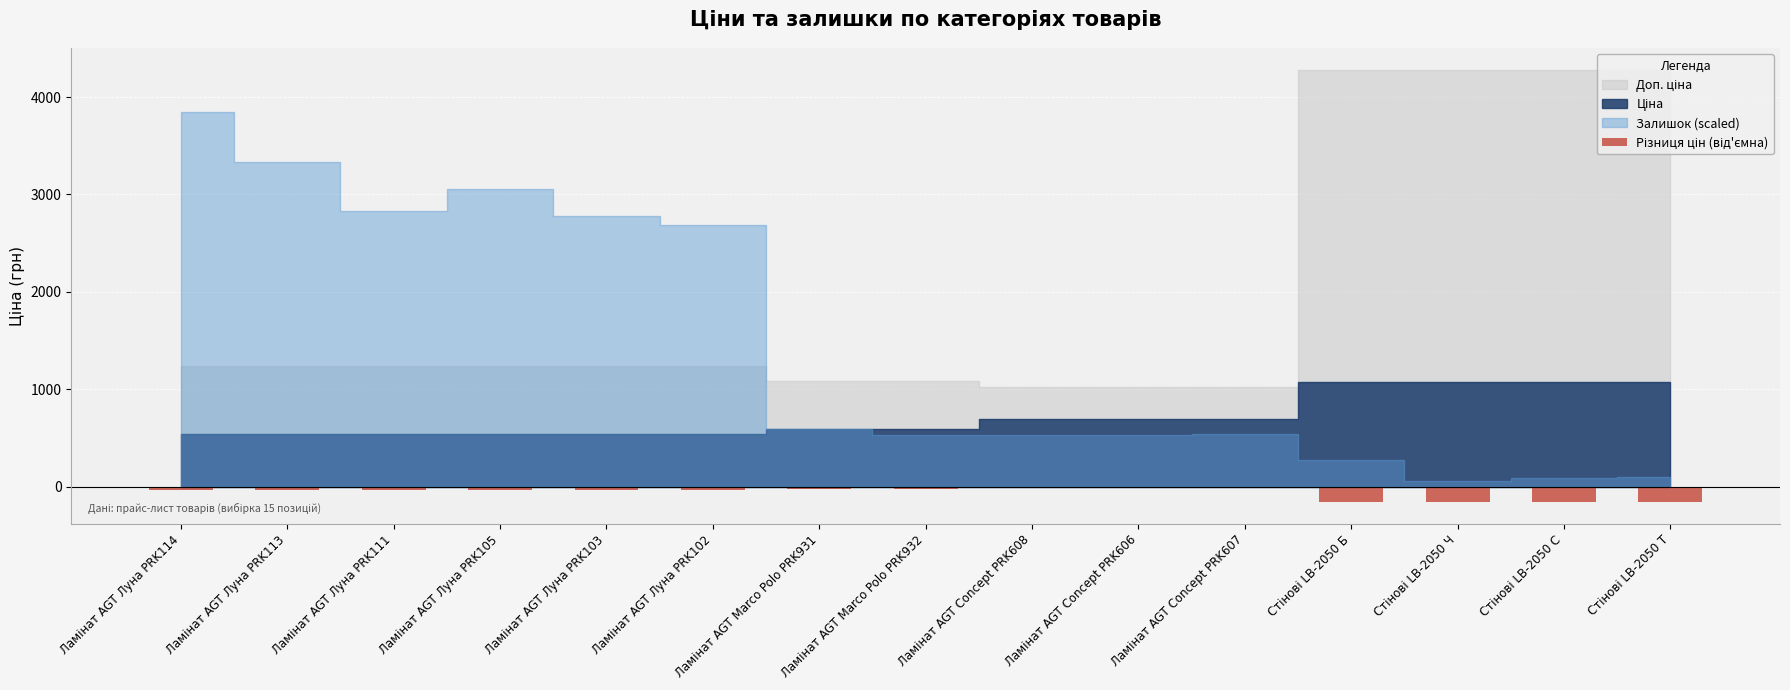

What is the minimum value shown in the chart?

-160.5